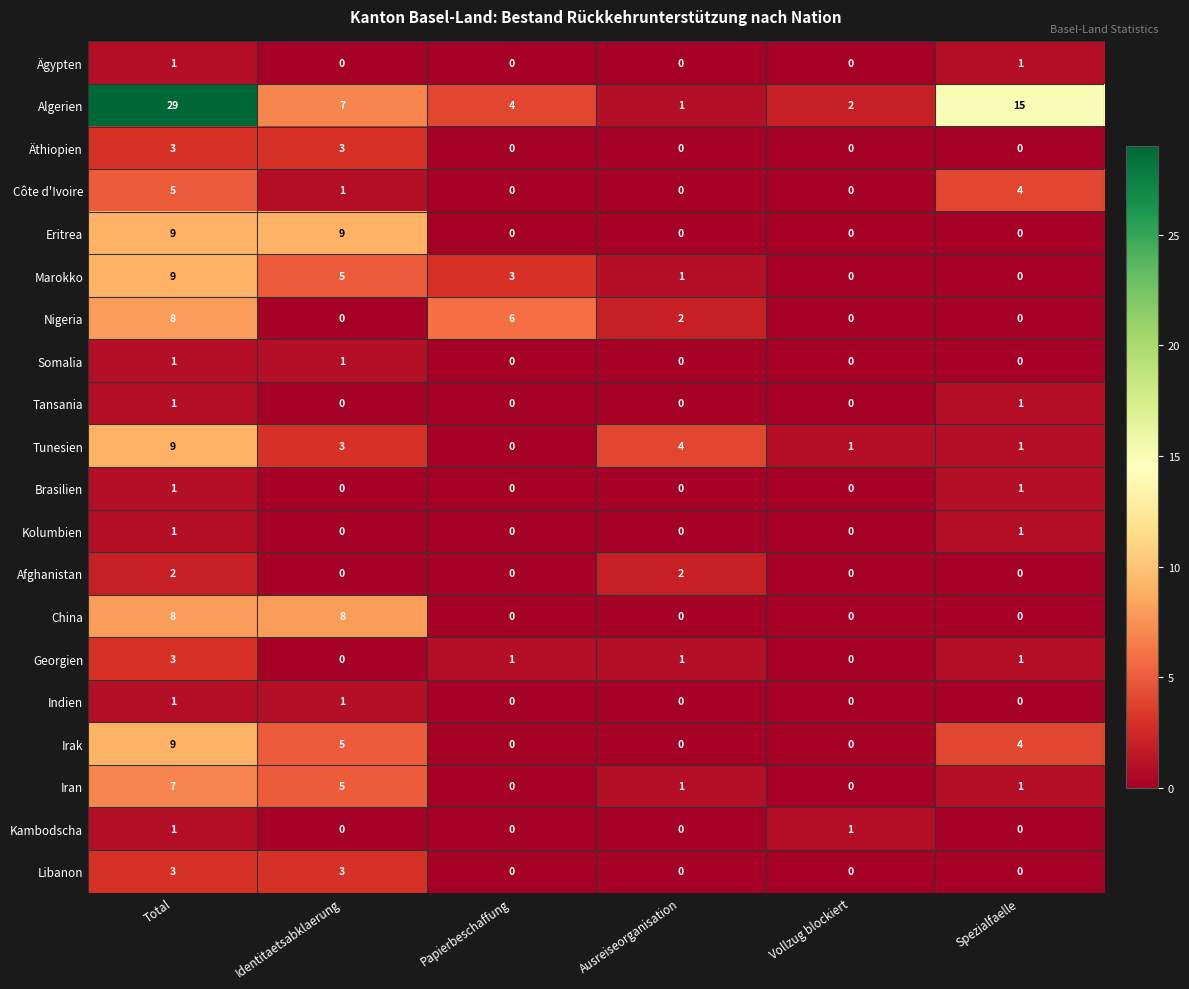

Where is Irak nearest to the value 4?

Spezialfaelle